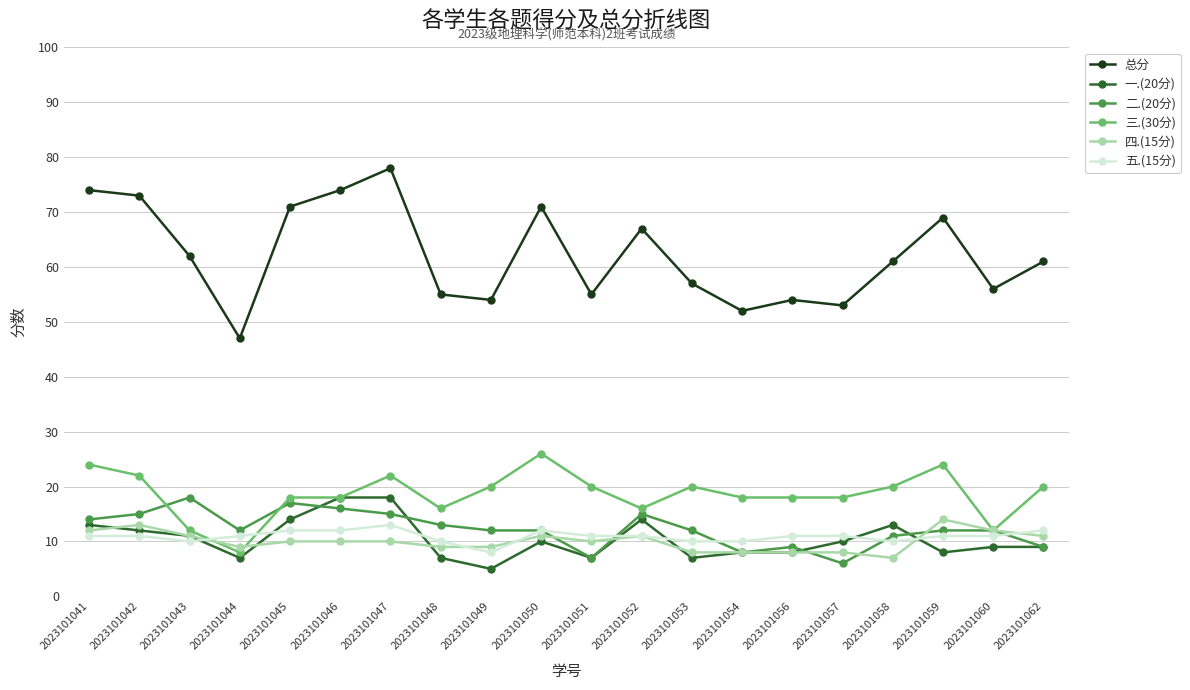

True or false: 一.(20分) and 总分 intersect in this chart.

False